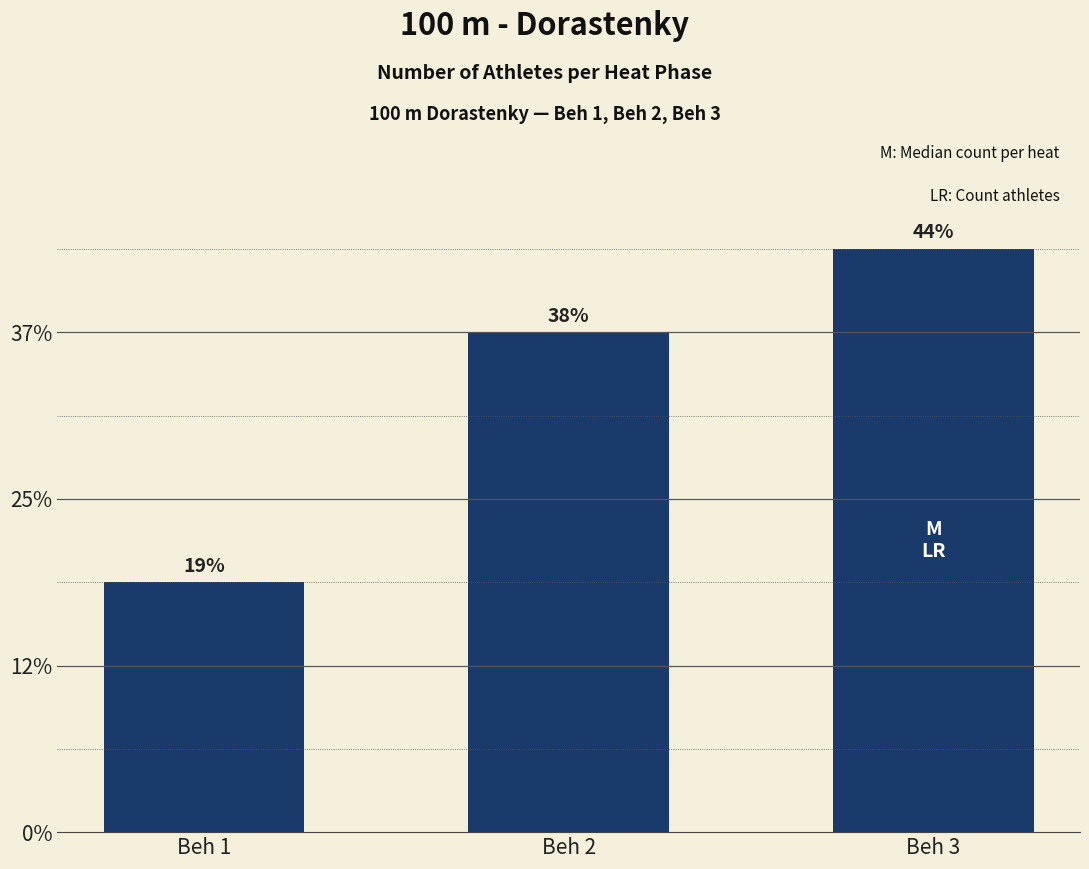

Reading left to right, what are all the values shown in this chart?

Beh 1=3	Beh 2=6	Beh 3=7